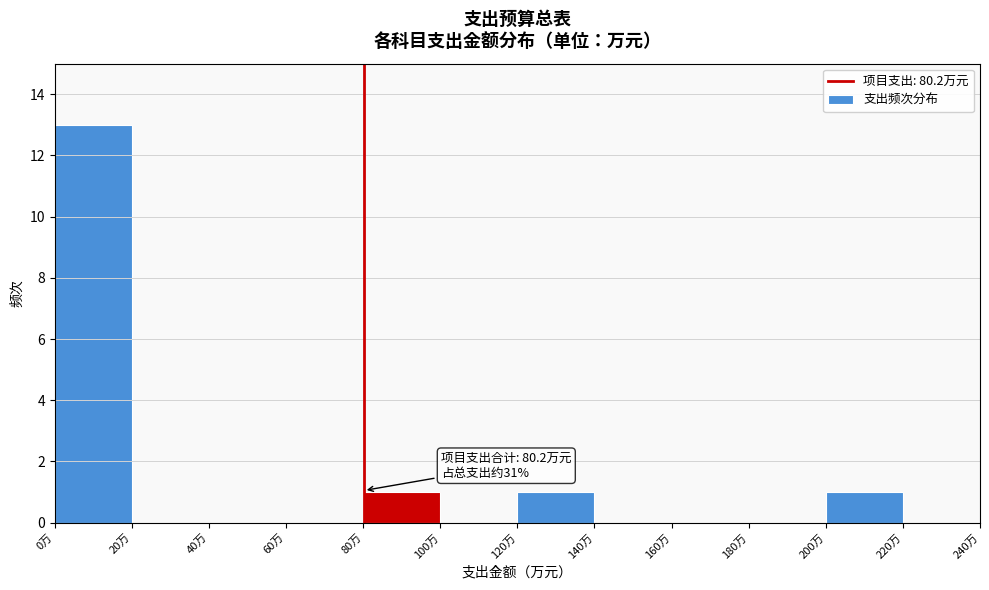

Over which range of the x-axis is the bar tallest?

0 to 20